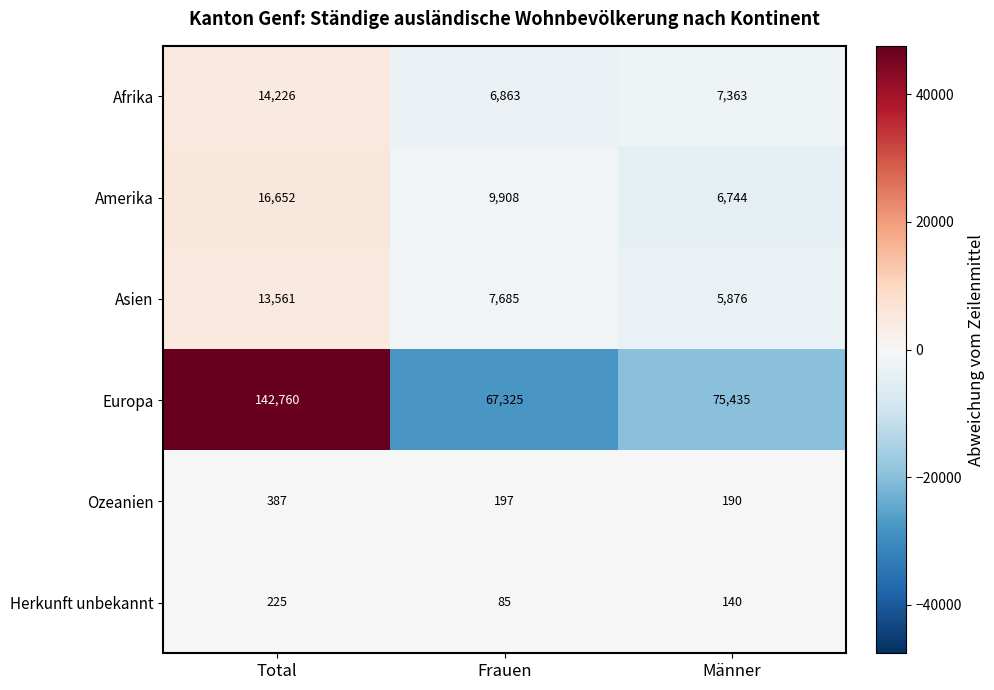

The value of Asien at Männer is 5876. True or false?

True